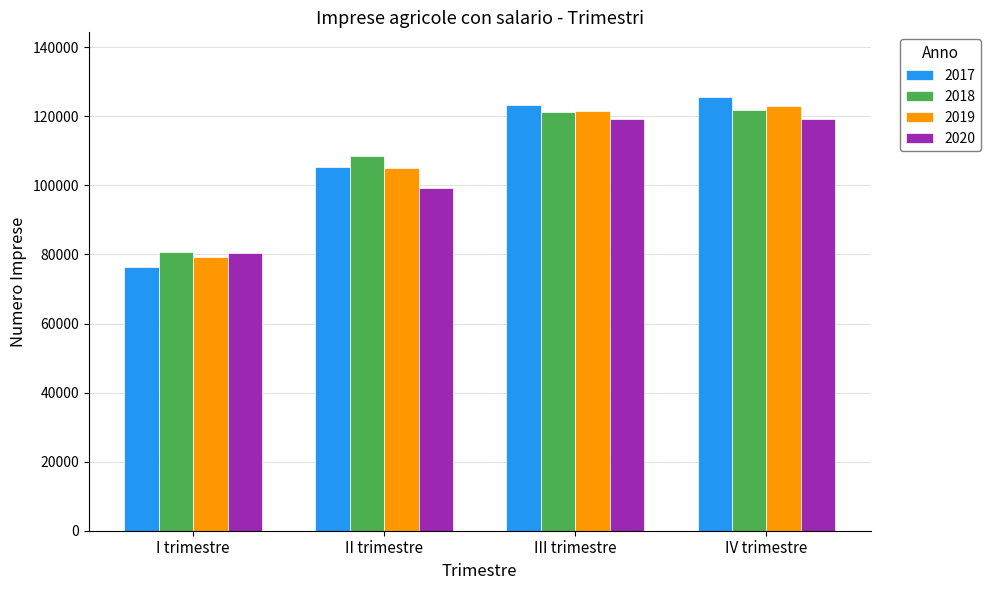

What is the difference between the second highest and second lowest values in the 2017 series?

18082